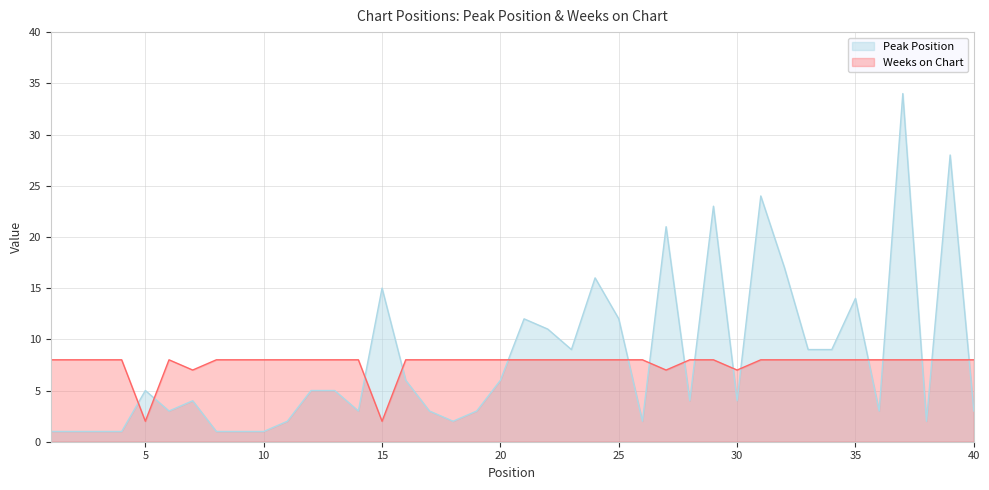

What is the total value across all series at 9?

9